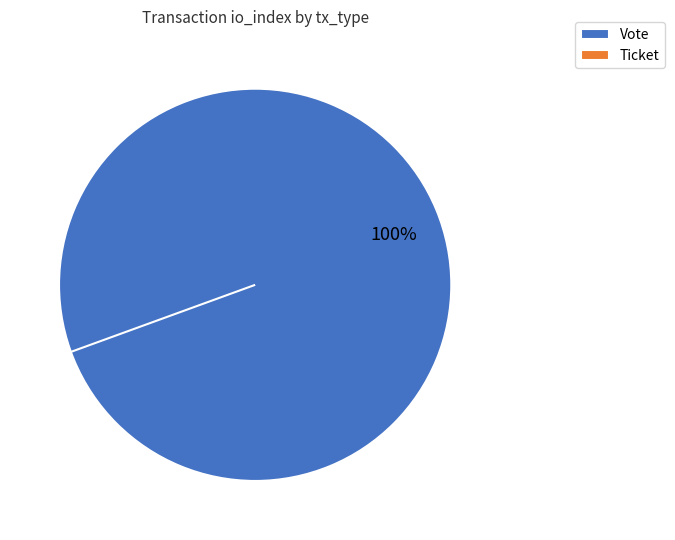

To the nearest percent, what is the average slice percentage?

50%